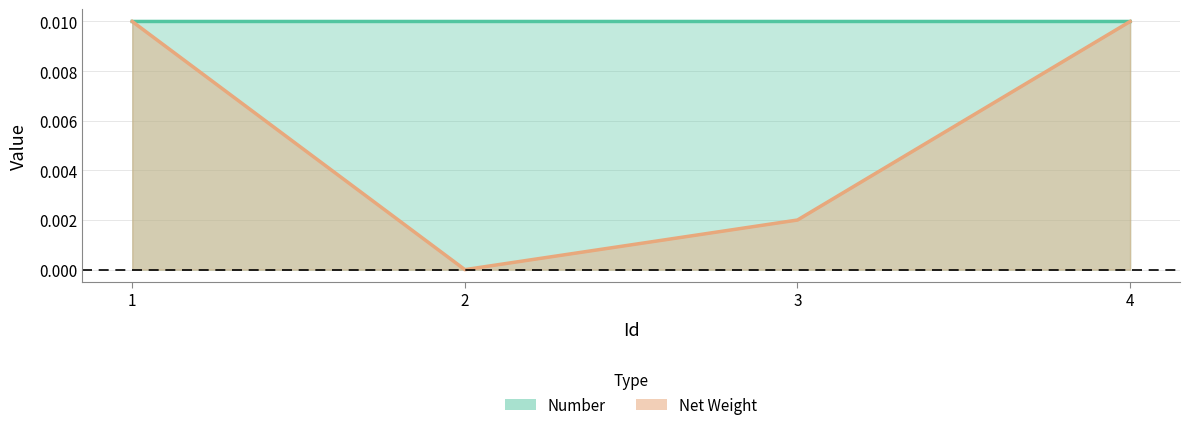

Count the number of categories in the chart.

4